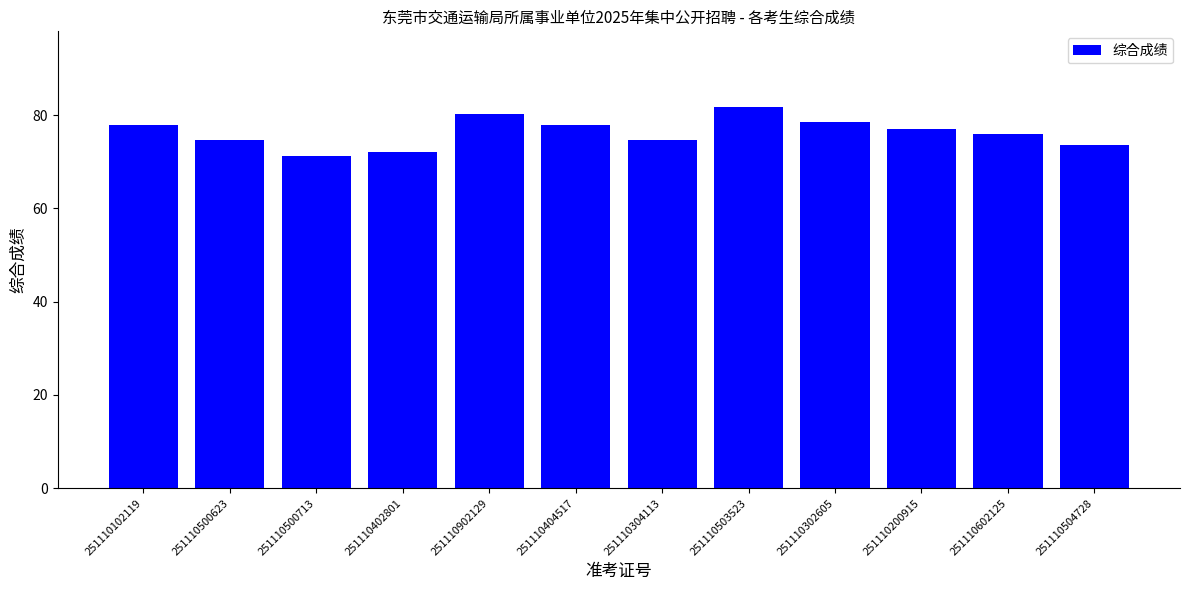

How many bars are there in total?

12